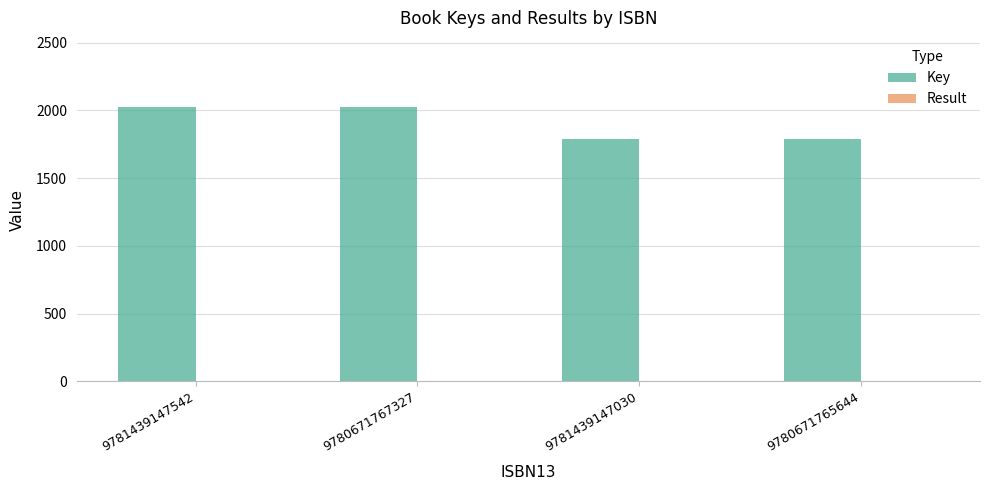

True or false: Key has a value of 2029 at 9780671767327.

True